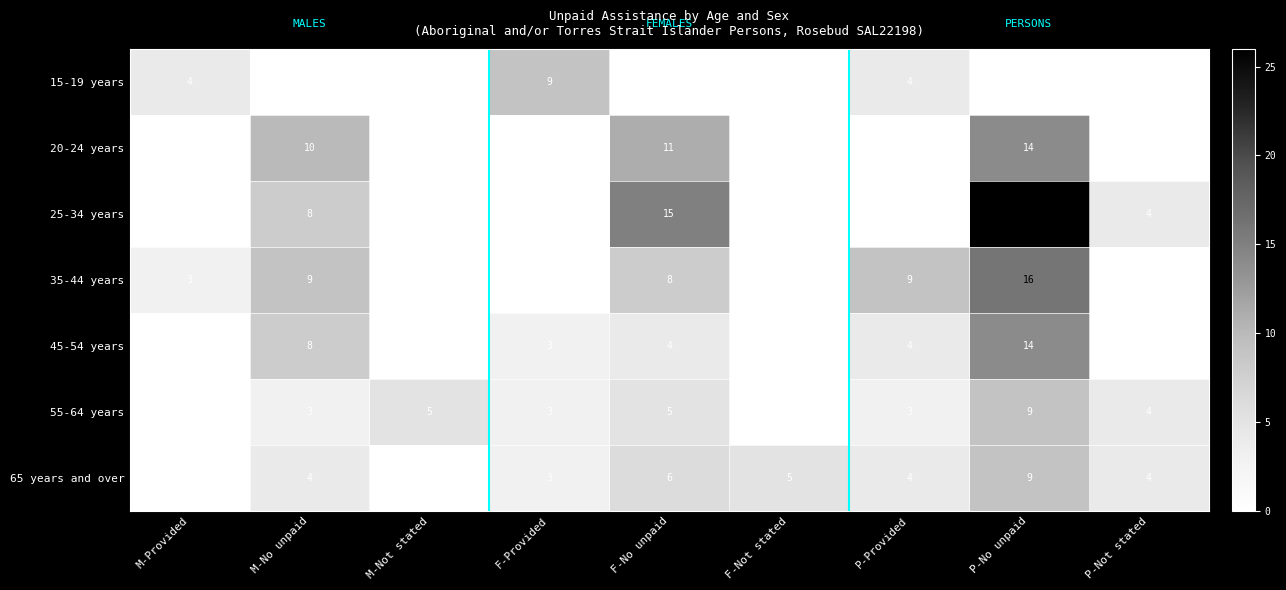

Count the number of data series in this chart.

7